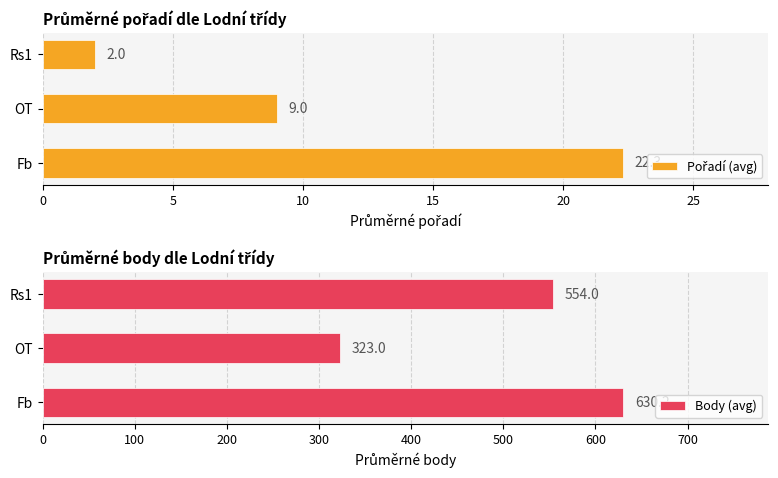

What is the value of the Body (avg) bar at the 3rd from the left?

554.0